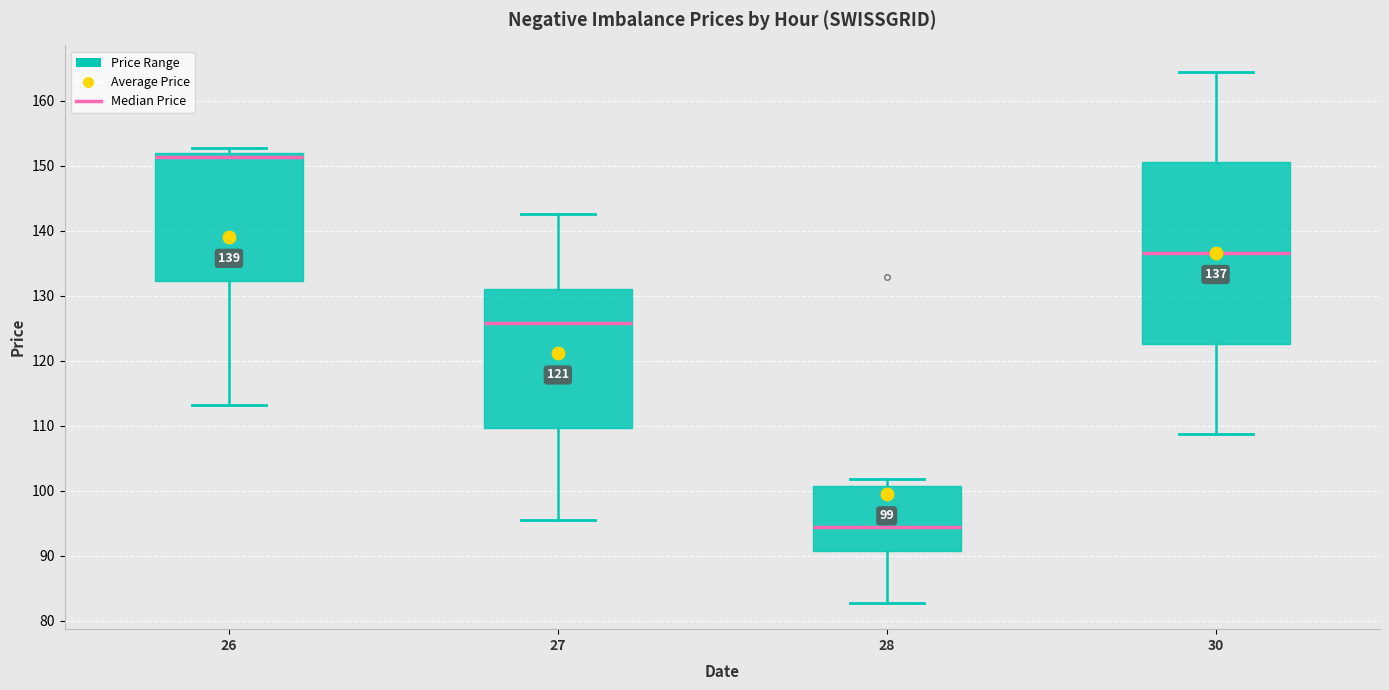

Which box has the highest median line?

26